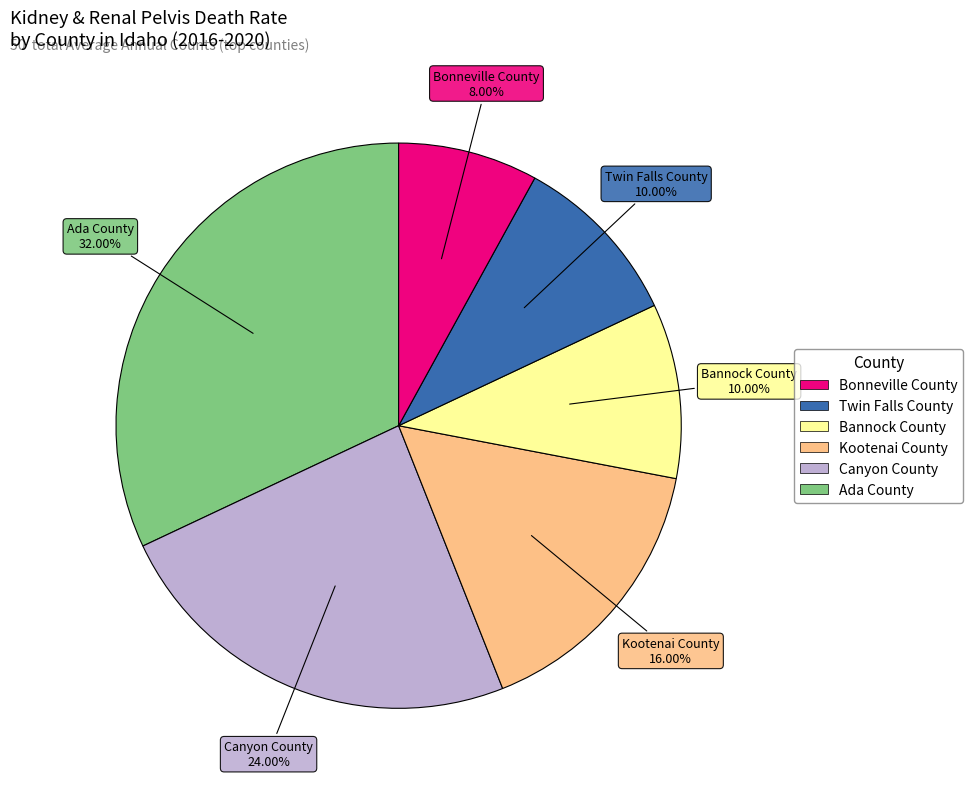

Does any single category account for the majority?

No